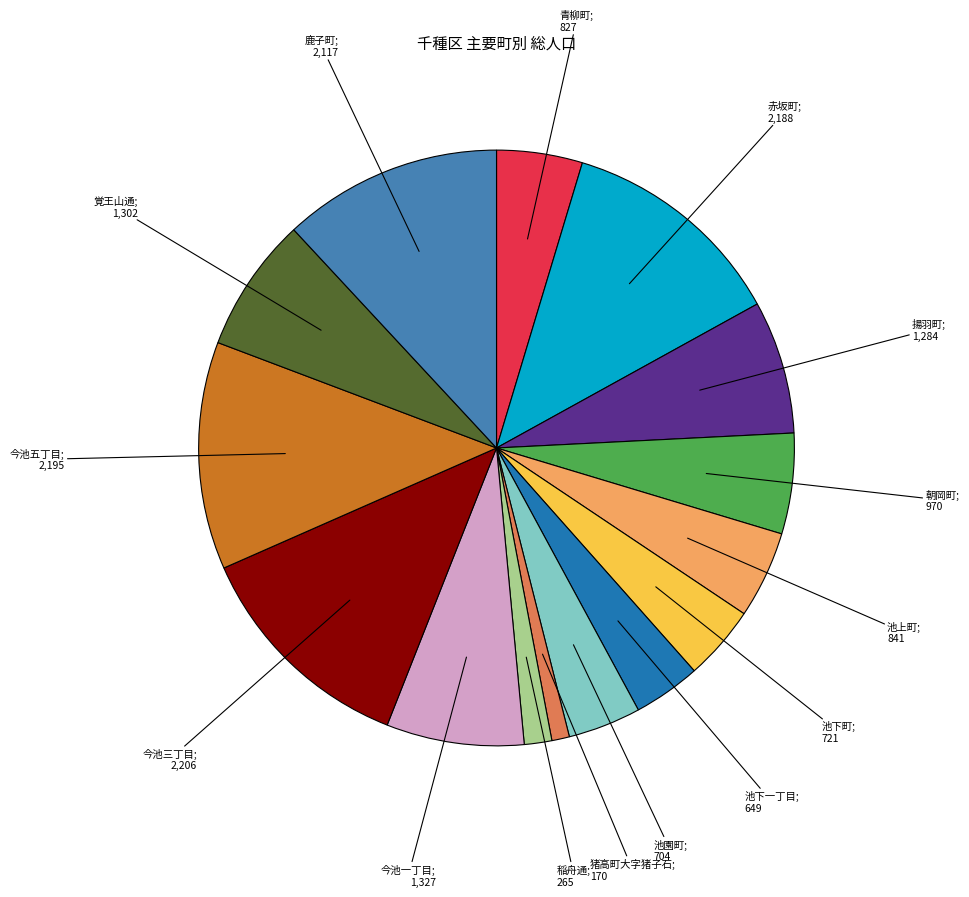

Count the number of slices in the pie.

15